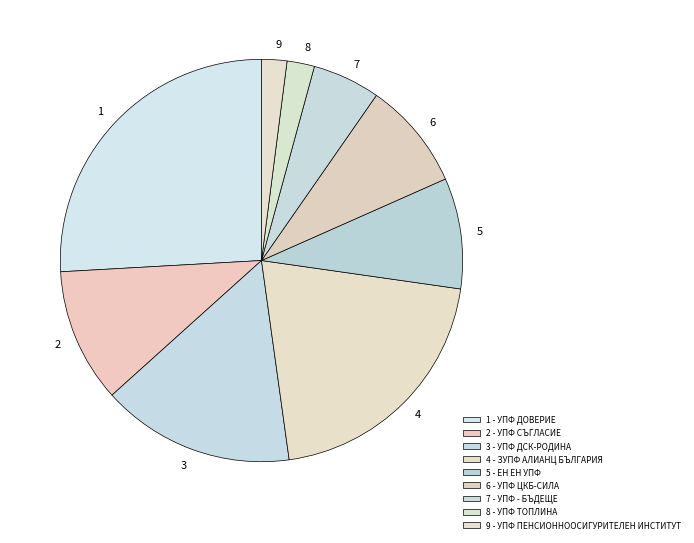

Is there a majority slice in this chart?

No